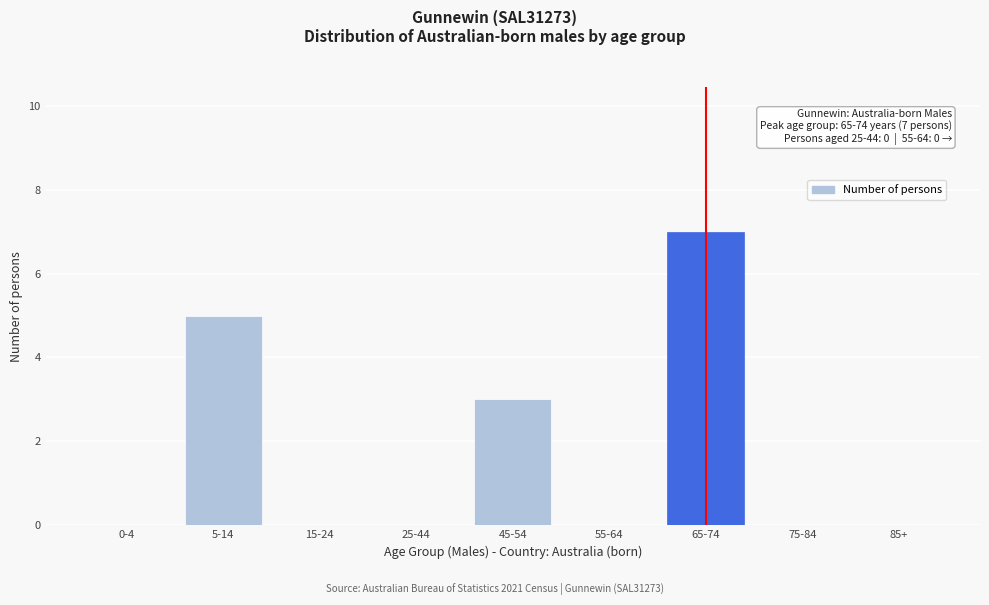

Reading left to right, list all the values displayed in this chart.

0-4=0	5-14=5	15-24=0	25-44=0	45-54=3	55-64=0	65-74=7	75-84=0	85+=0